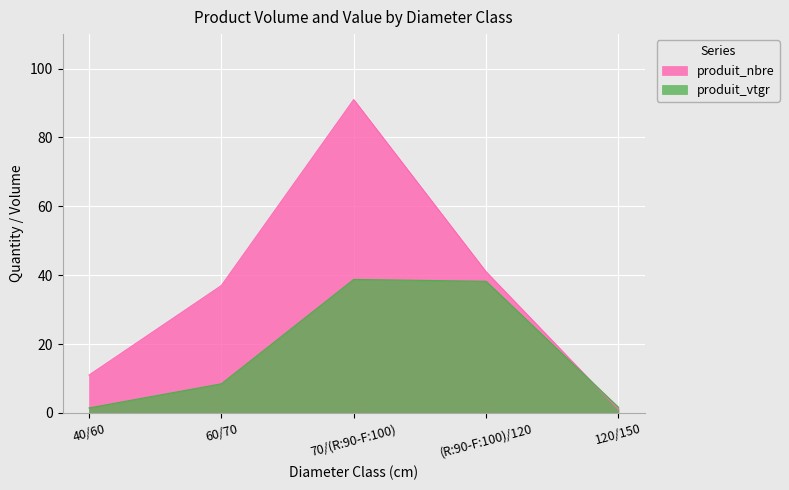

Rank the categories by produit_vtgr value from highest to lowest.

70/(R:90-F:100), (R:90-F:100)/120, 60/70, 120/150, 40/60